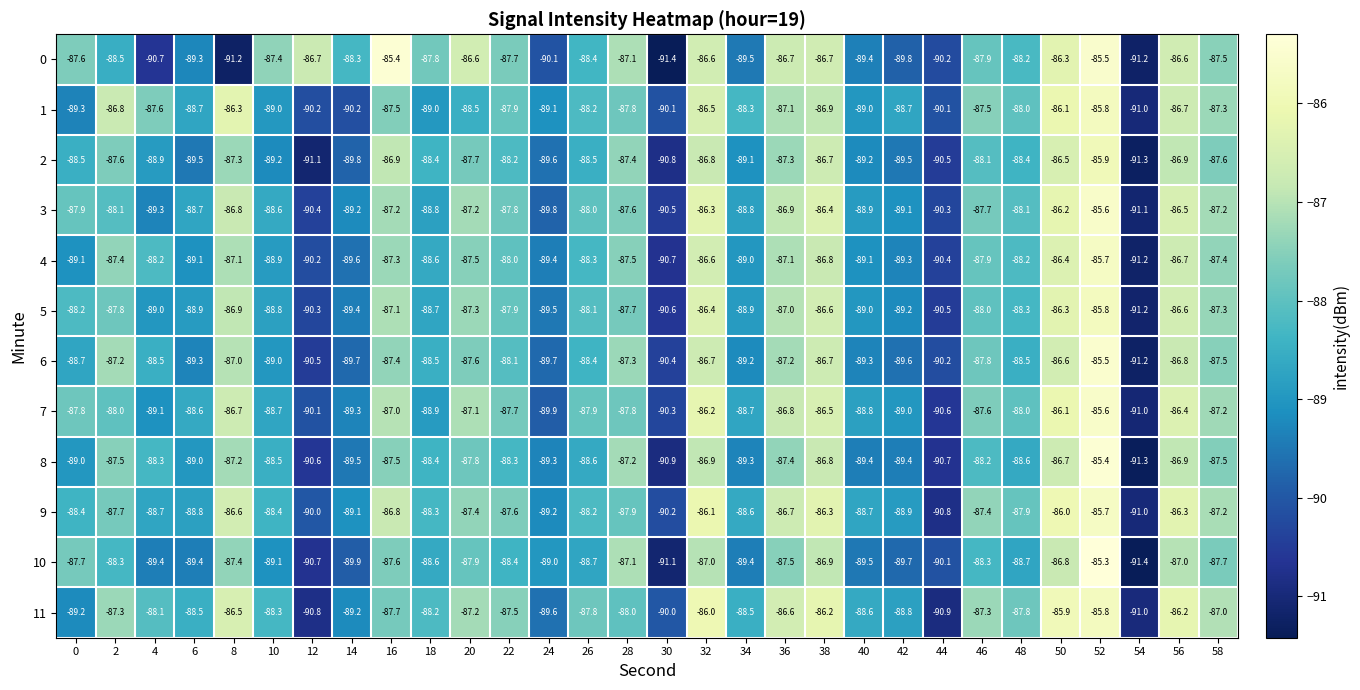

What is the smallest value displayed?

-91.4